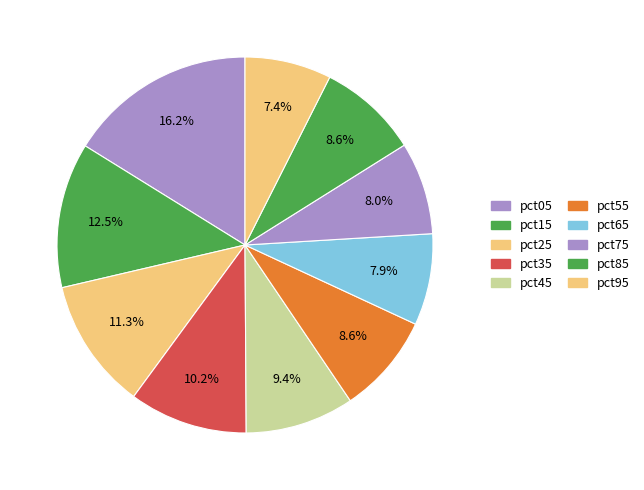

How many slices are in this pie chart?

10